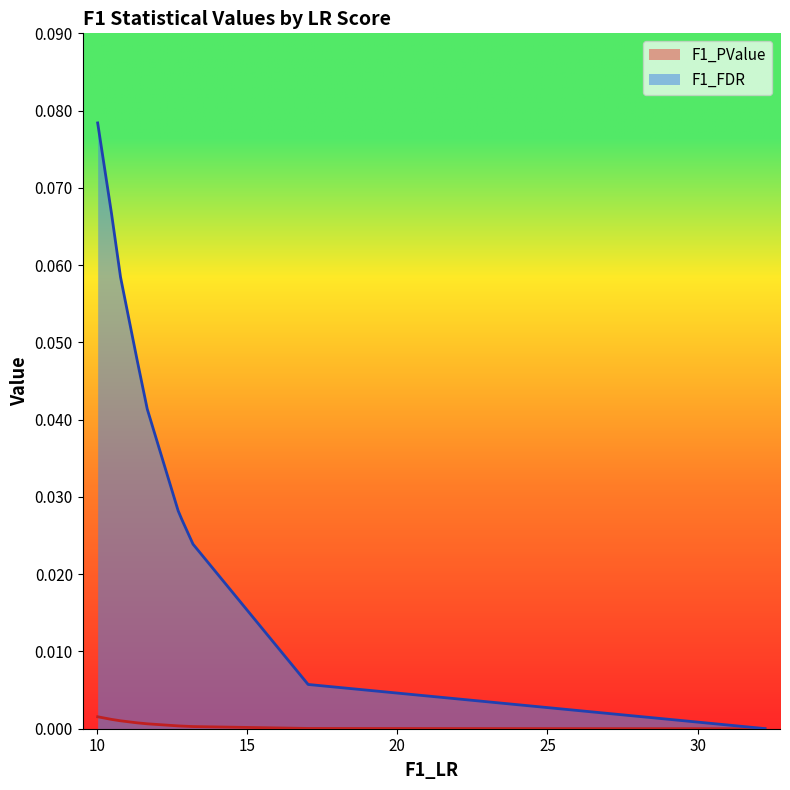

List the series in order of their peak value, highest first.

F1_FDR, F1_PValue